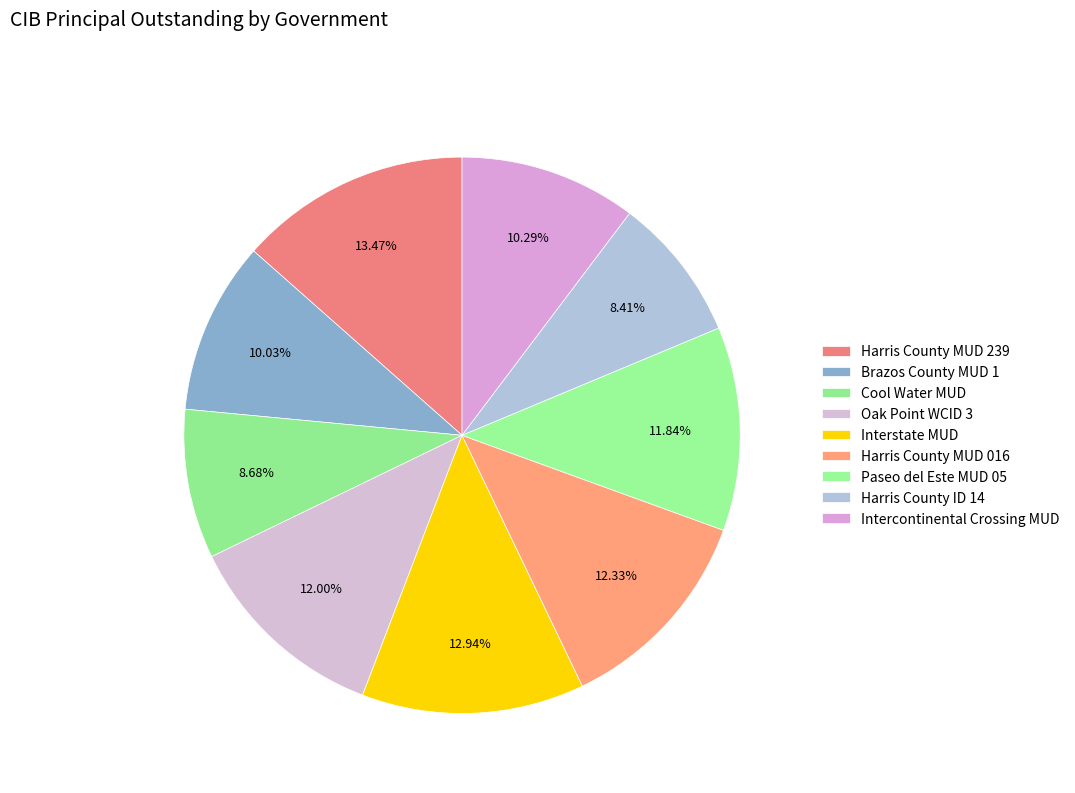

To the nearest percent, what is the average slice percentage?

11%